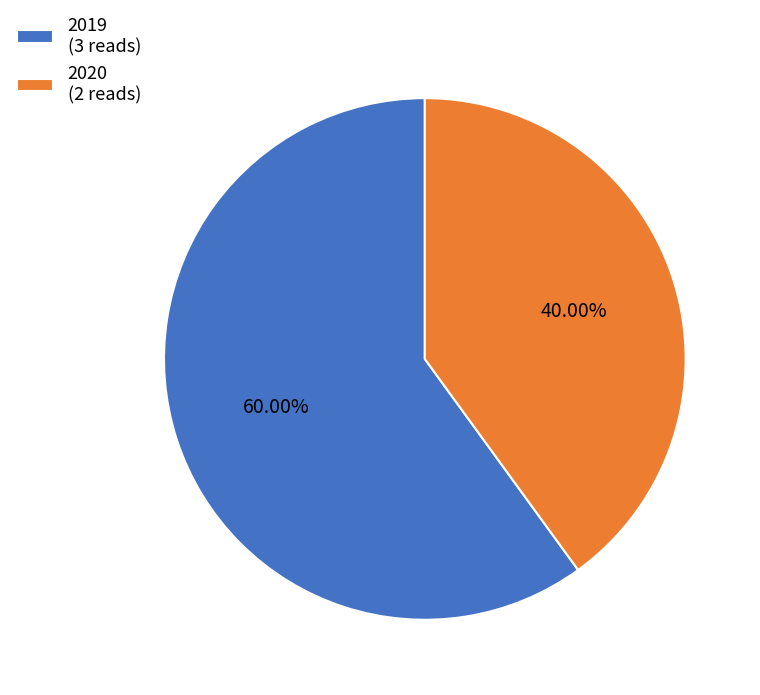

What percentage is the 2020 slice, to the nearest percent?

40%